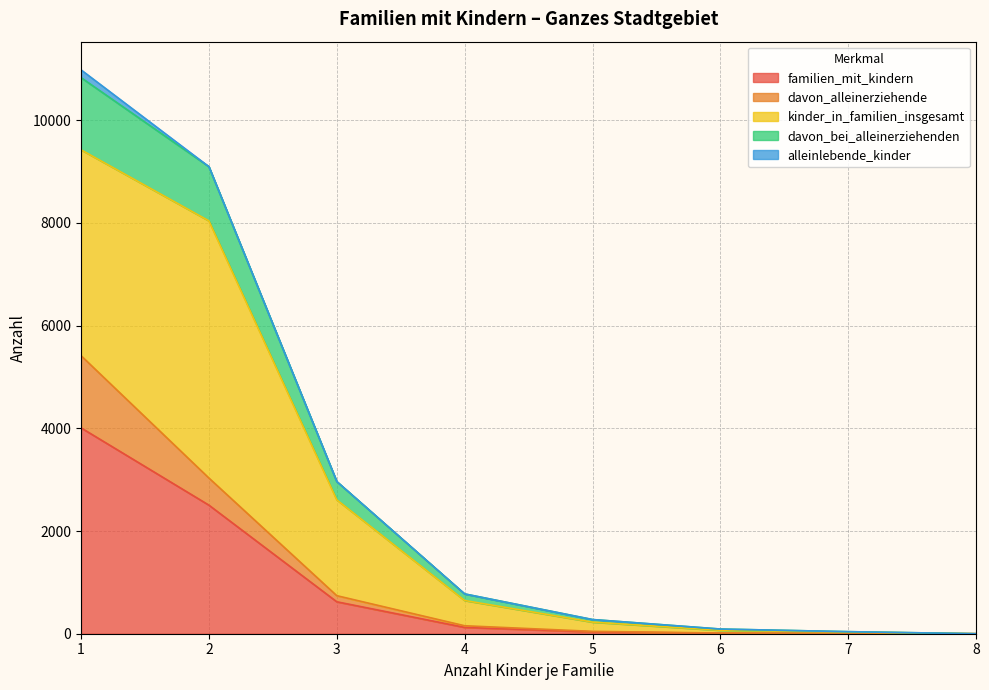

Is the value of familien_mit_kindern at 2 greater than the value of davon_bei_alleinerziehenden at 5?

Yes